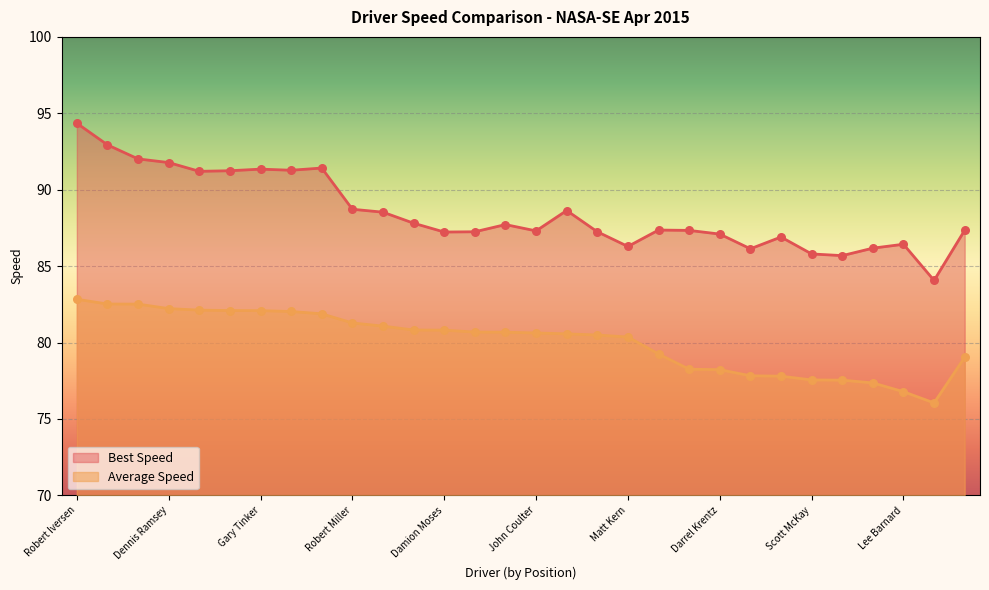

What are all the series names shown in the legend?

Best Speed, Average Speed